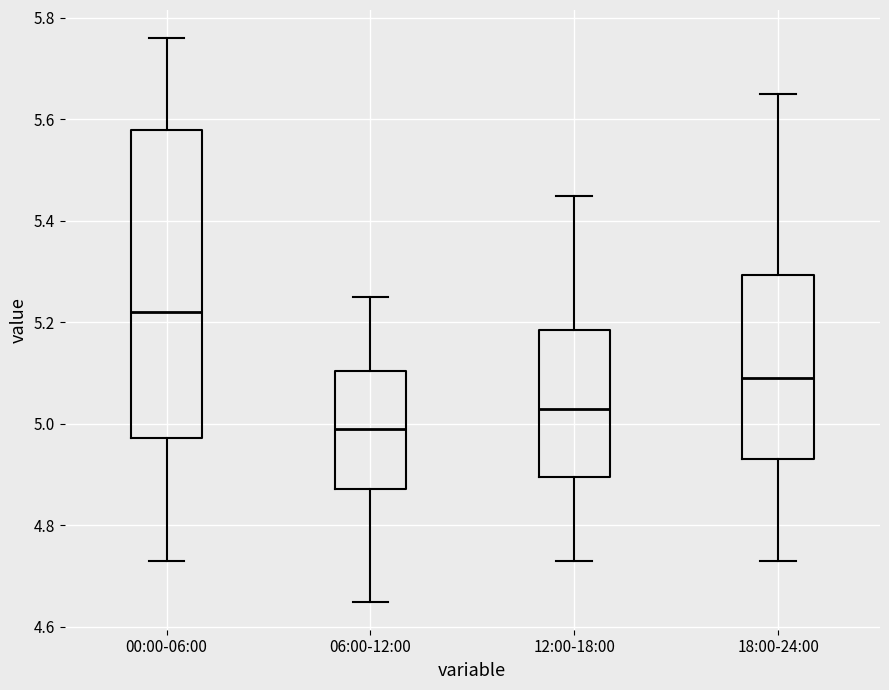

Reading left to right, read every box against the y-axis: the position of its median line, the range the box covers, and the ends of its whiskers. The values are not printed on the chart, so give them approximately, as read against the axis.

00:00-06:00: median 5.22, box 4.98 to 5.58, whiskers 4.74 to 5.76
06:00-12:00: median 5.00, box 4.88 to 5.10, whiskers 4.66 to 5.26
12:00-18:00: median 5.04, box 4.90 to 5.18, whiskers 4.74 to 5.46
18:00-24:00: median 5.10, box 4.94 to 5.30, whiskers 4.74 to 5.66